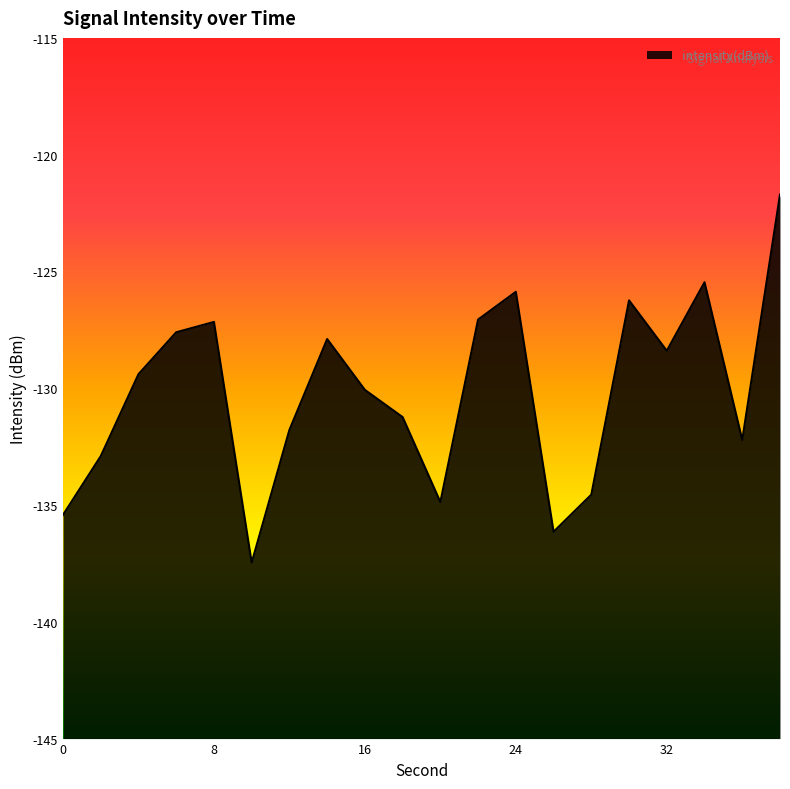

Reading left to right, transcribe all the data shown in this chart.

0=-135.4	2=-132.9	4=-129.4	6=-127.6	8=-127.2	10=-137.5	12=-131.8	14=-127.9	16=-130.1	18=-131.2	20=-134.9	22=-127.1	24=-125.9	26=-136.1	28=-134.6	30=-126.2	32=-128.4	34=-125.5	36=-132.2	38=-121.7